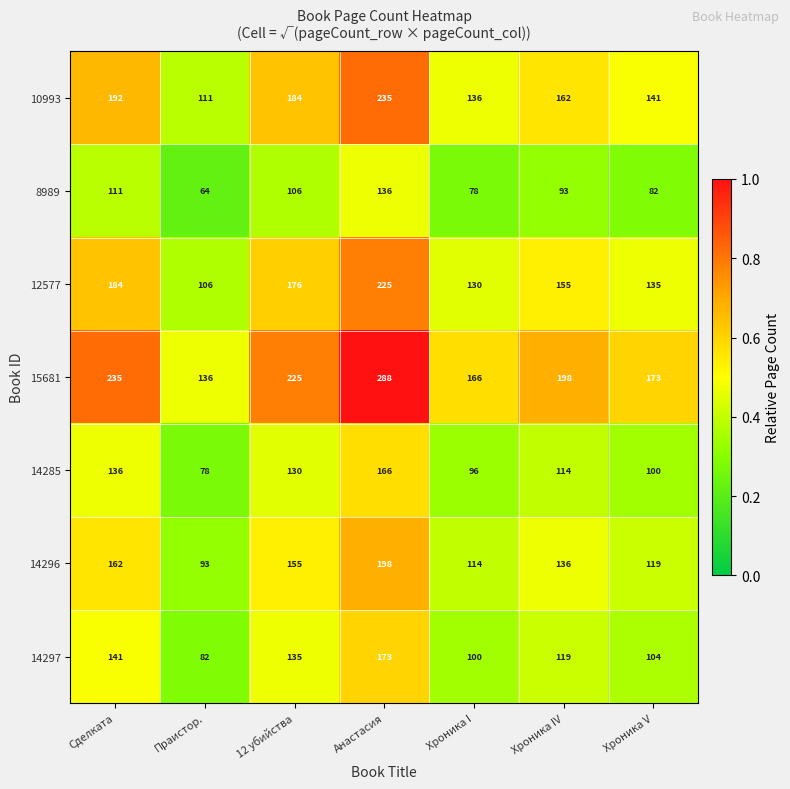

What is the smallest value displayed?

64